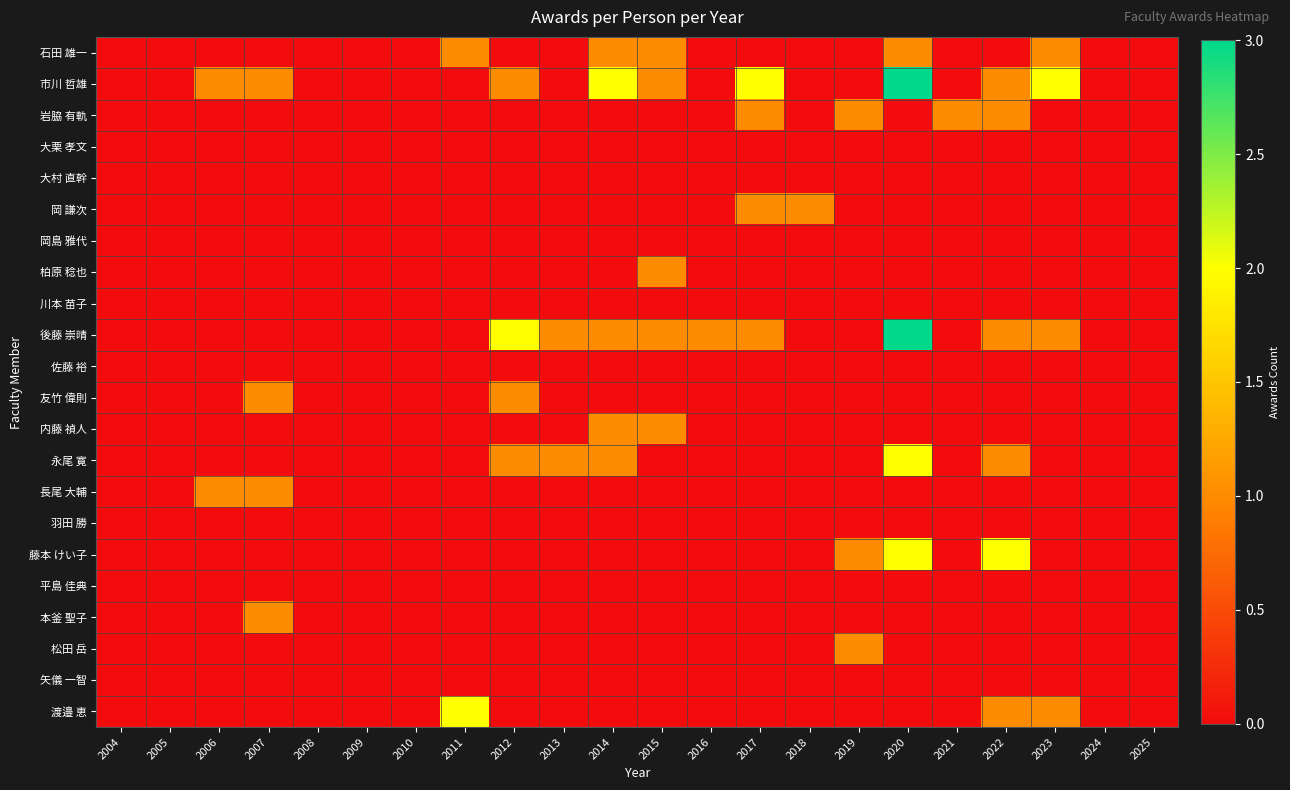

What is the maximum value shown in the chart?

3